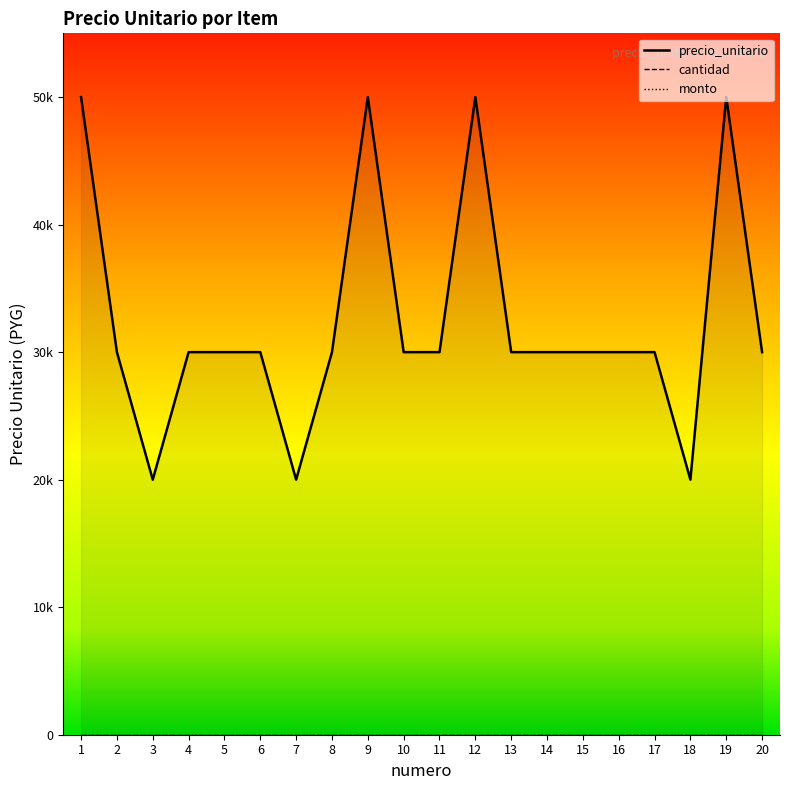

Reading left to right, what are all the values shown in this chart?

precio_unitario: 1=50000	2=30000	3=20000	4=30000	5=30000	6=30000	7=20000	8=30000	9=50000	10=30000	11=30000	12=50000	13=30000	14=30000	15=30000	16=30000	17=30000	18=20000	19=50000	20=30000
cantidad: 1=0	2=0	3=0	4=0	5=0	6=0	7=0	8=0	9=0	10=0	11=0	12=0	13=0	14=0	15=0	16=0	17=0	18=0	19=0	20=0
monto: 1=0	2=0	3=0	4=0	5=0	6=0	7=0	8=0	9=0	10=0	11=0	12=0	13=0	14=0	15=0	16=0	17=0	18=0	19=0	20=0